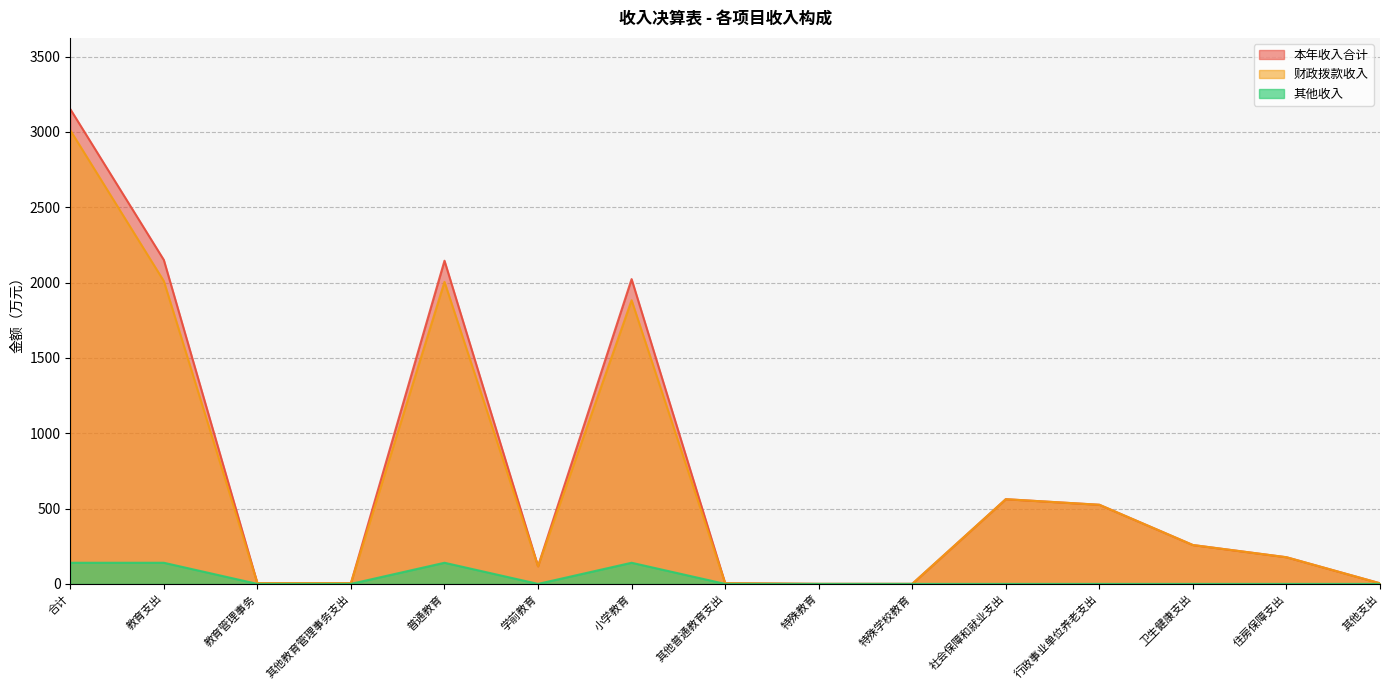

Where is 本年收入合计 nearest to the value 1575?

小学教育